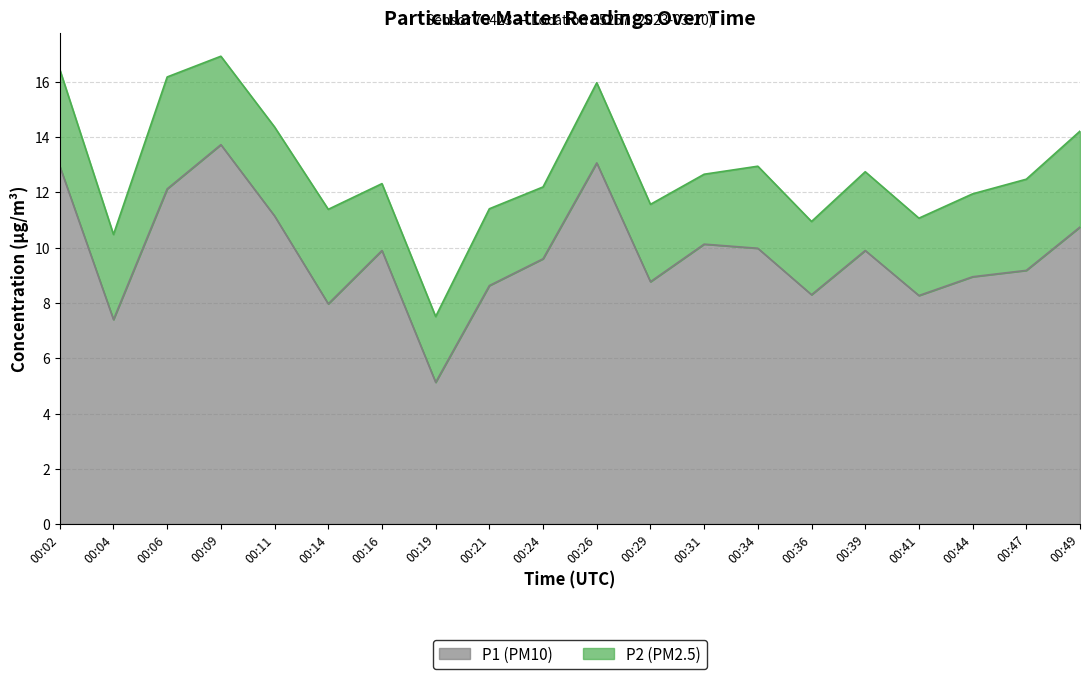

How many data points are less than 9?

8